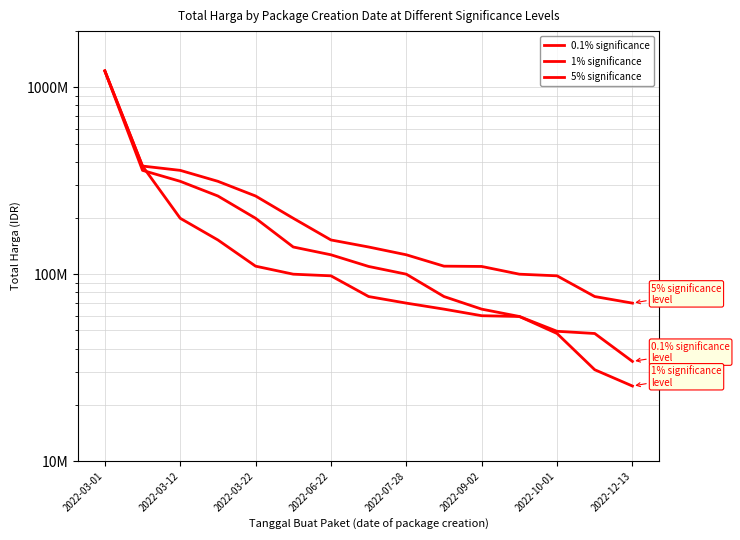

What is the sum of the 1% significance values at 2022-03-12 and 14?

384700000